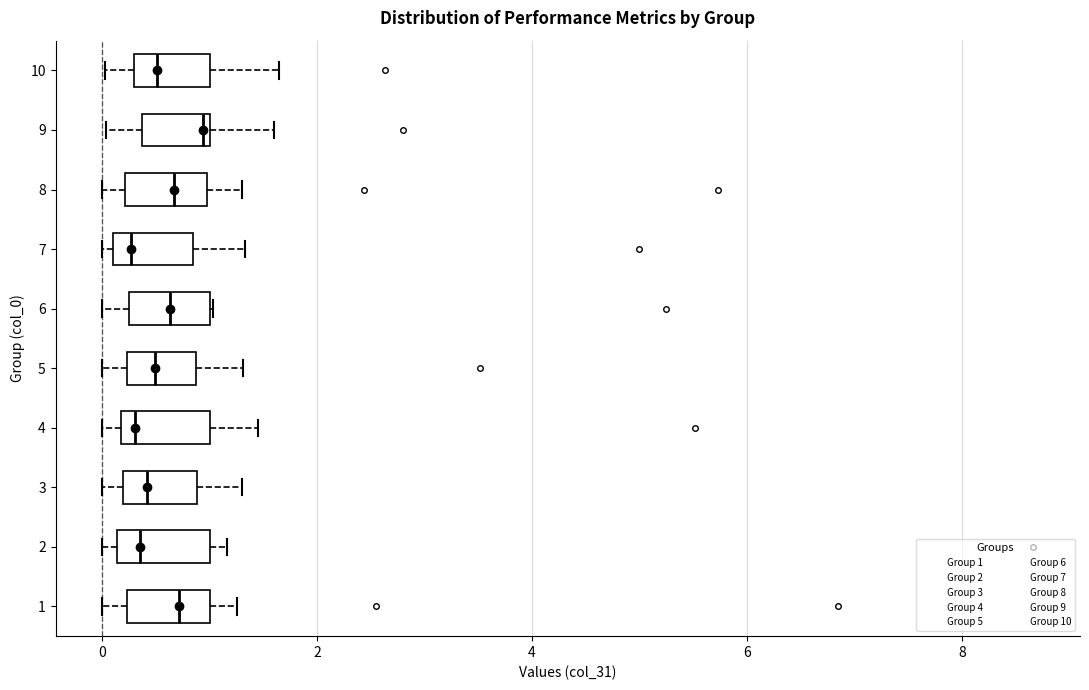

Which box has the furthest to the right median line?

9